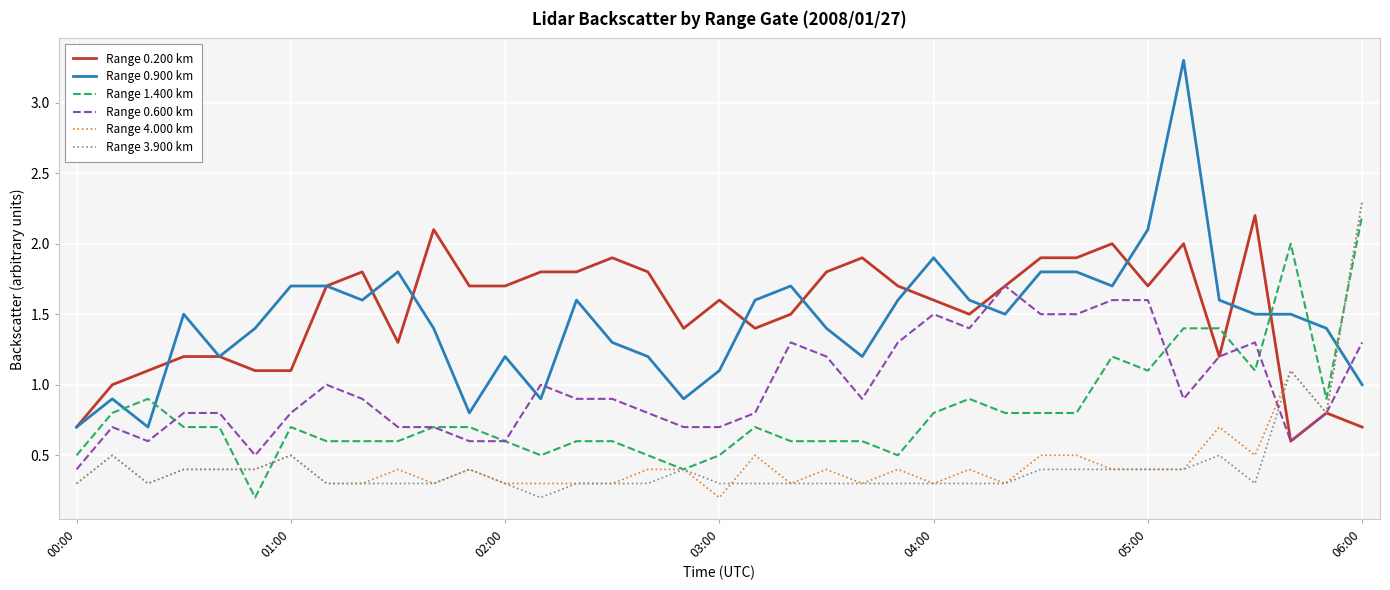

Which series has the widest spread of values?

Range 0.900 km